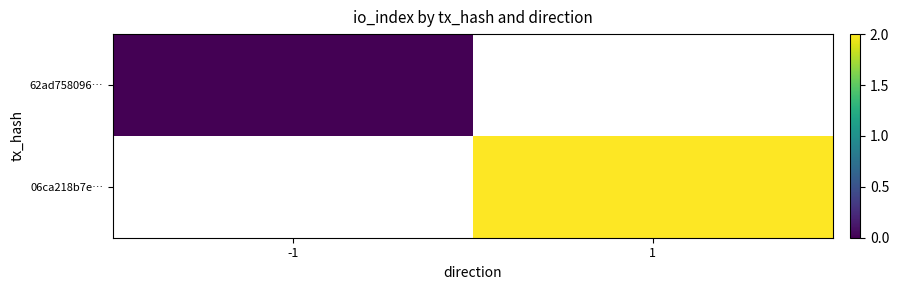

What is the greatest value displayed?

2.0